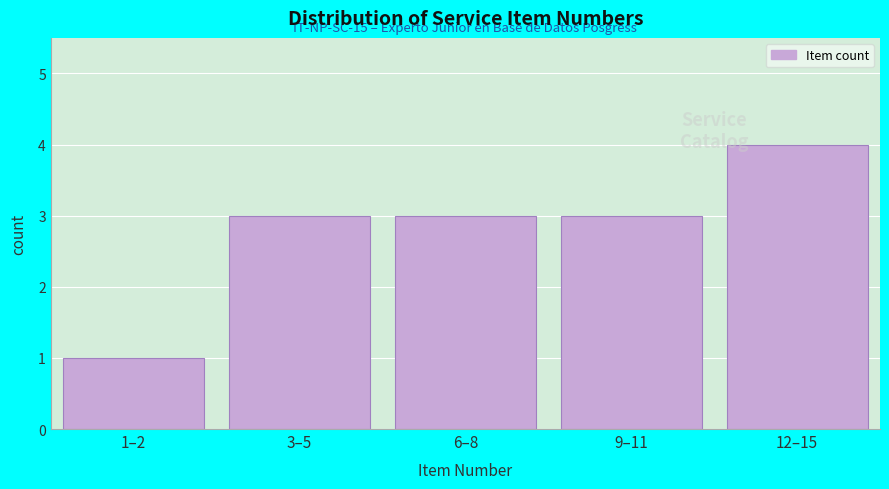

Reading right to left, transcribe all the data shown in this chart.

12–15=4	9–11=3	6–8=3	3–5=3	1–2=1